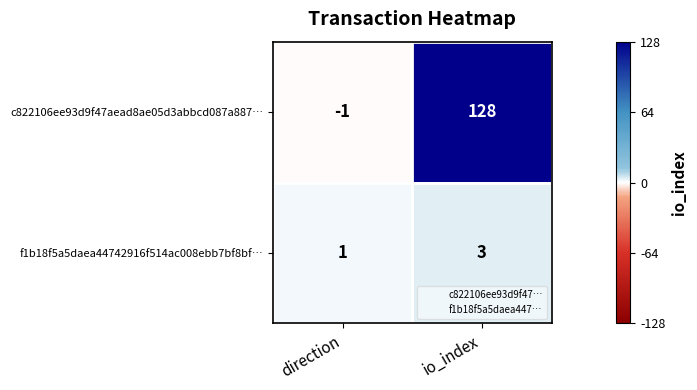

What is the sum of the f1b18f5a5daea44742916f514ac008ebb7bf8bf… values at direction and io_index?

4